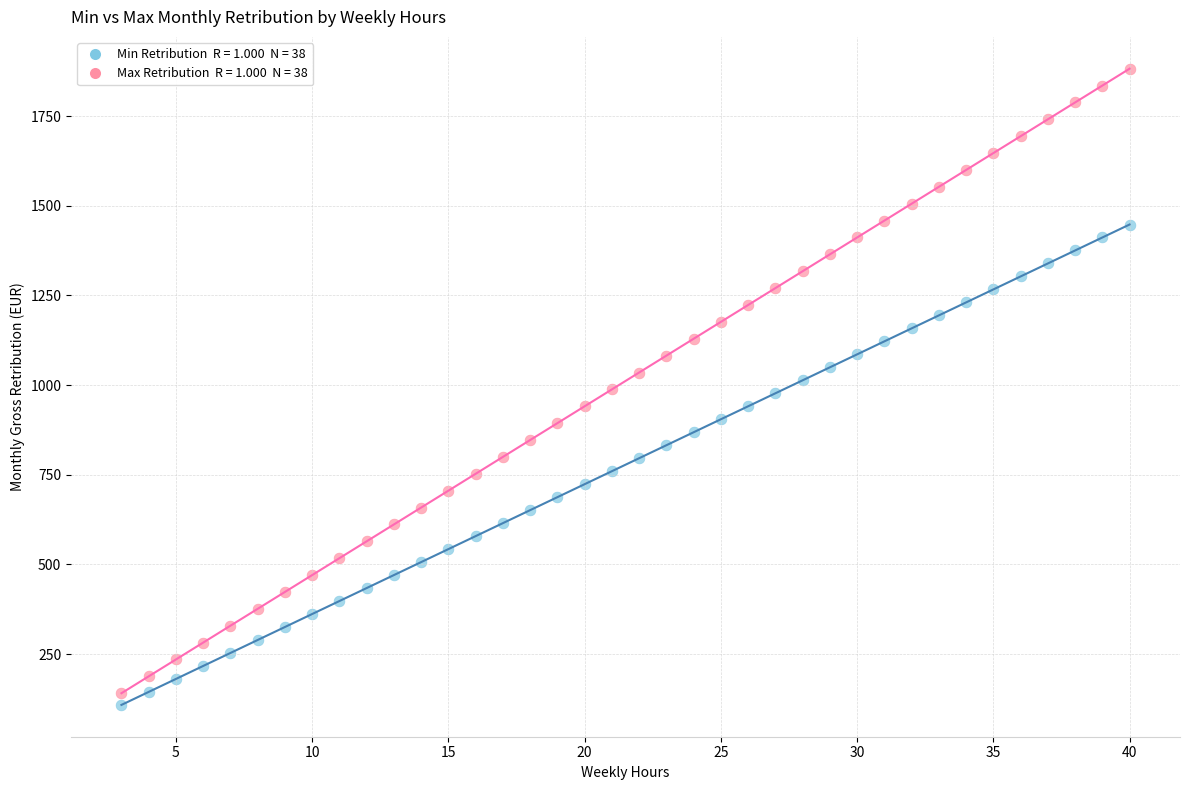

Across all data points, what is the range of X values (max minus min)?

37.0